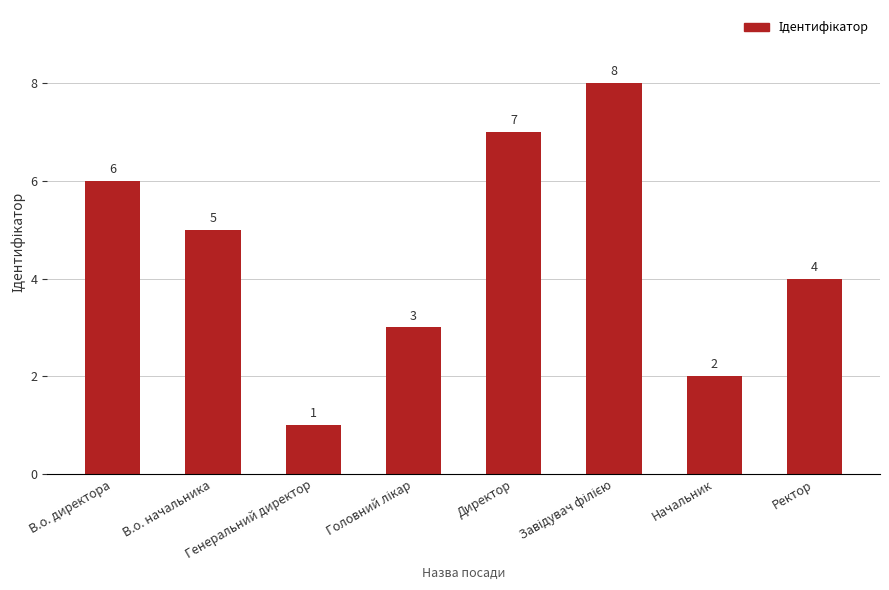

What is the greatest value displayed?

8